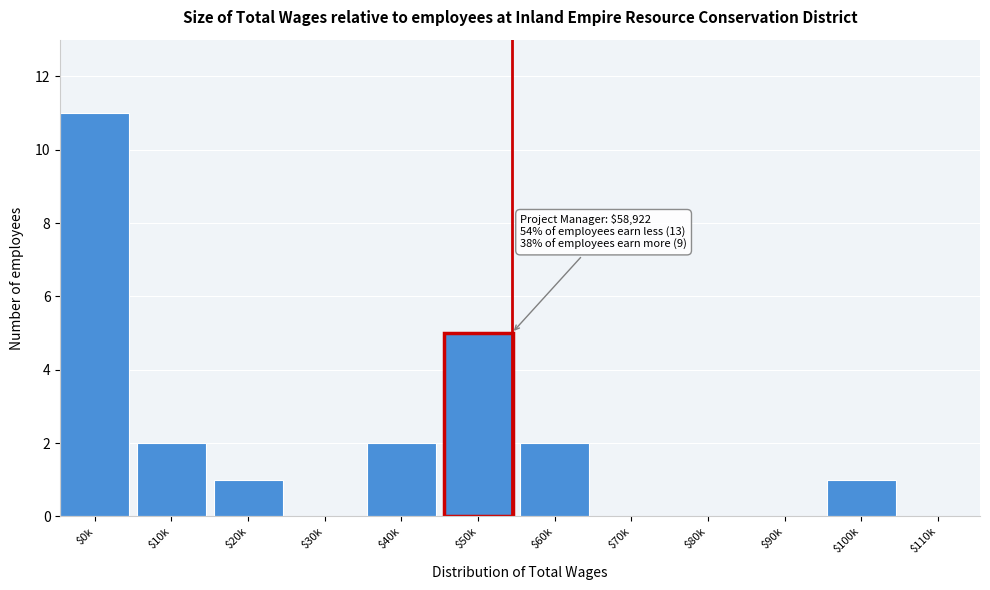

What is the sum of all values?

24